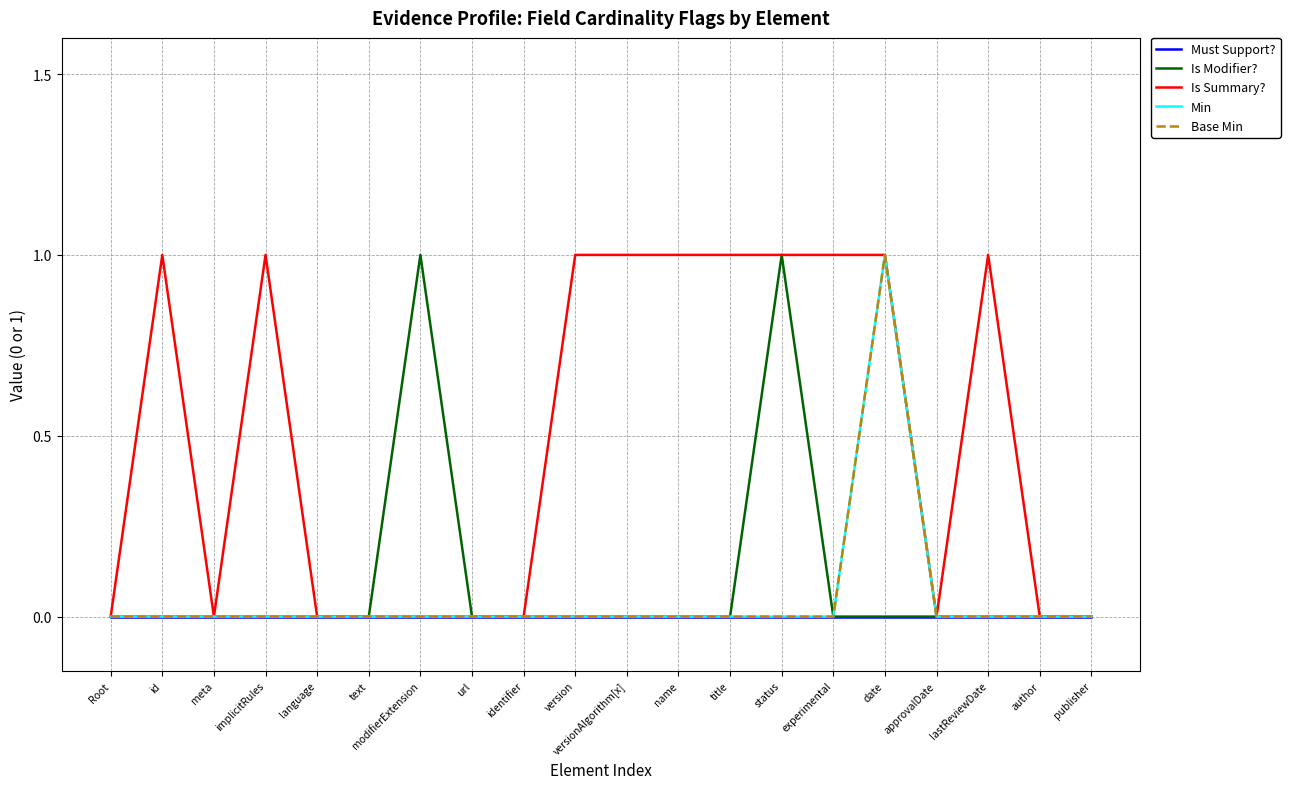

Which series has the largest total across all categories?

Is Summary?